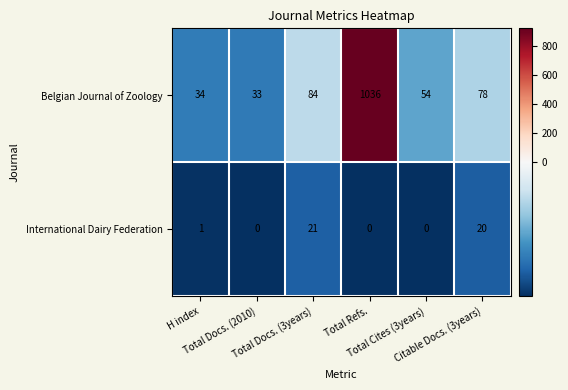

How many categories are shown in the chart?

6